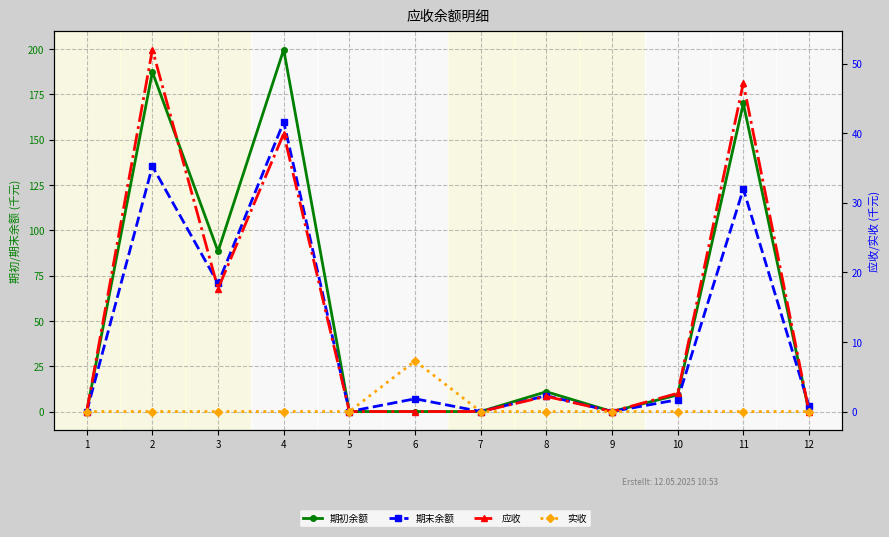

True or false: 期末余额 and 应收 intersect in this chart.

False